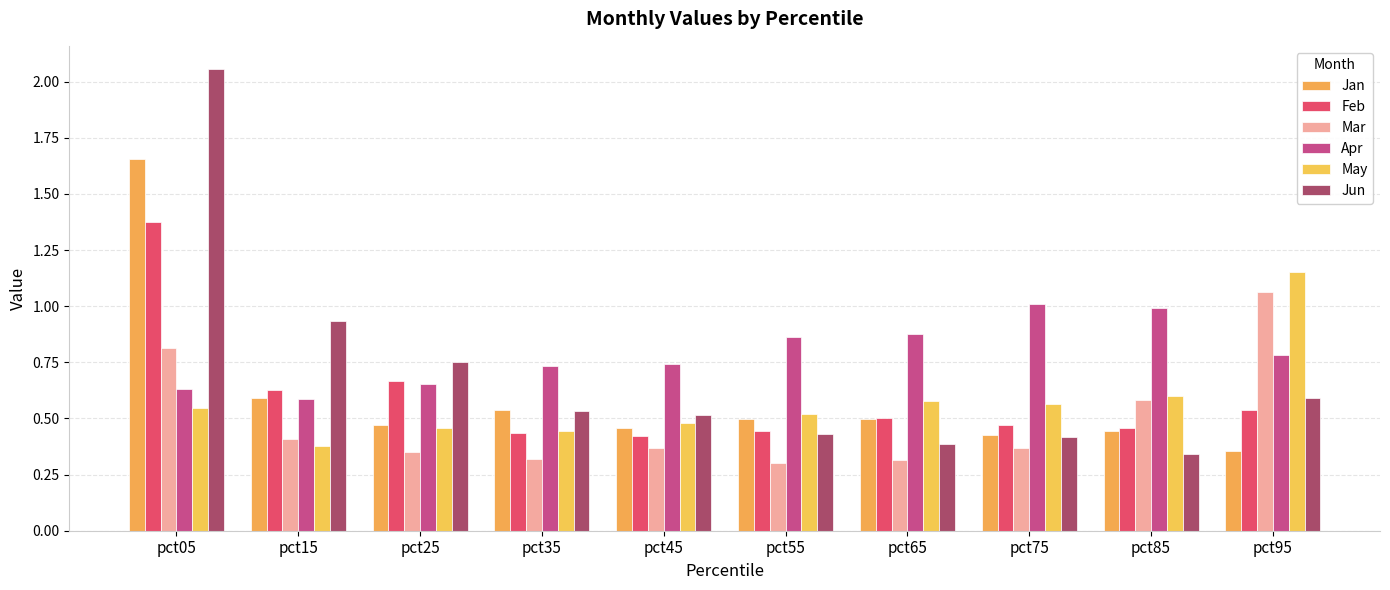

How many distinct data groups are displayed?

6